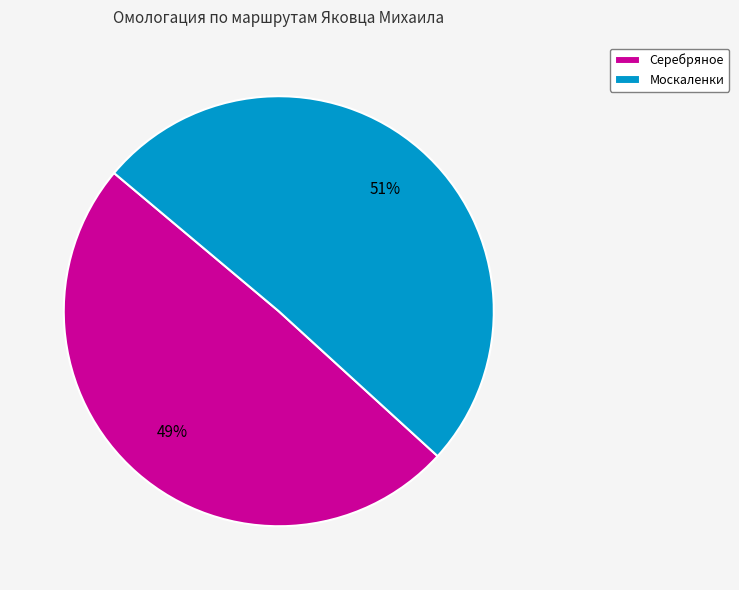

Do Серебряное and Москаленки together represent more than half of the pie?

Yes